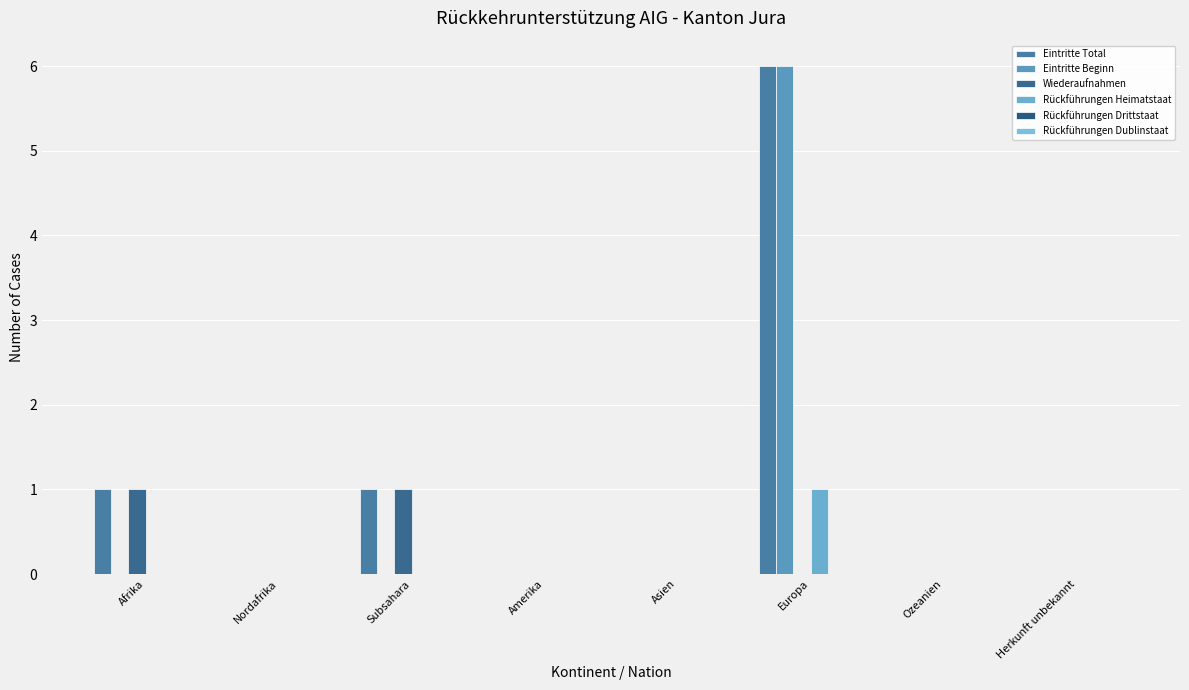

Are the bars horizontal?

No